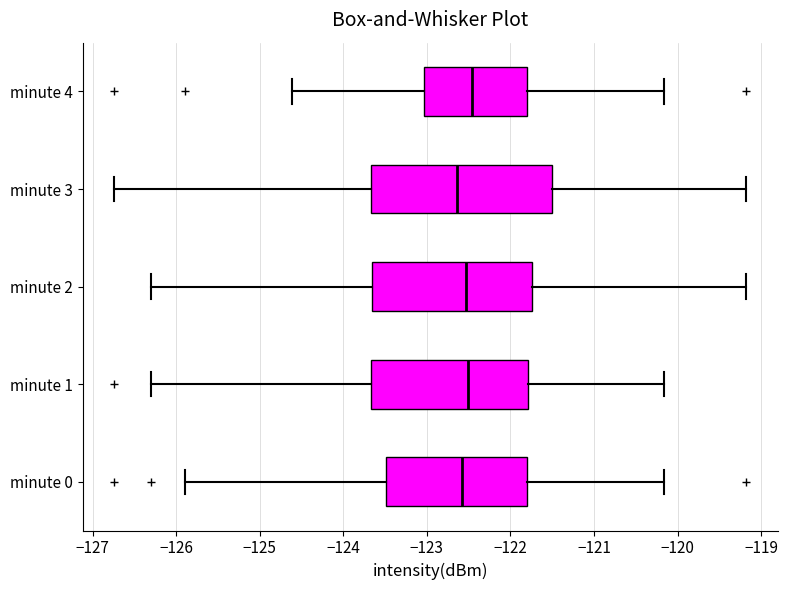

Which box is the widest, from its left edge to its right edge?

minute 3